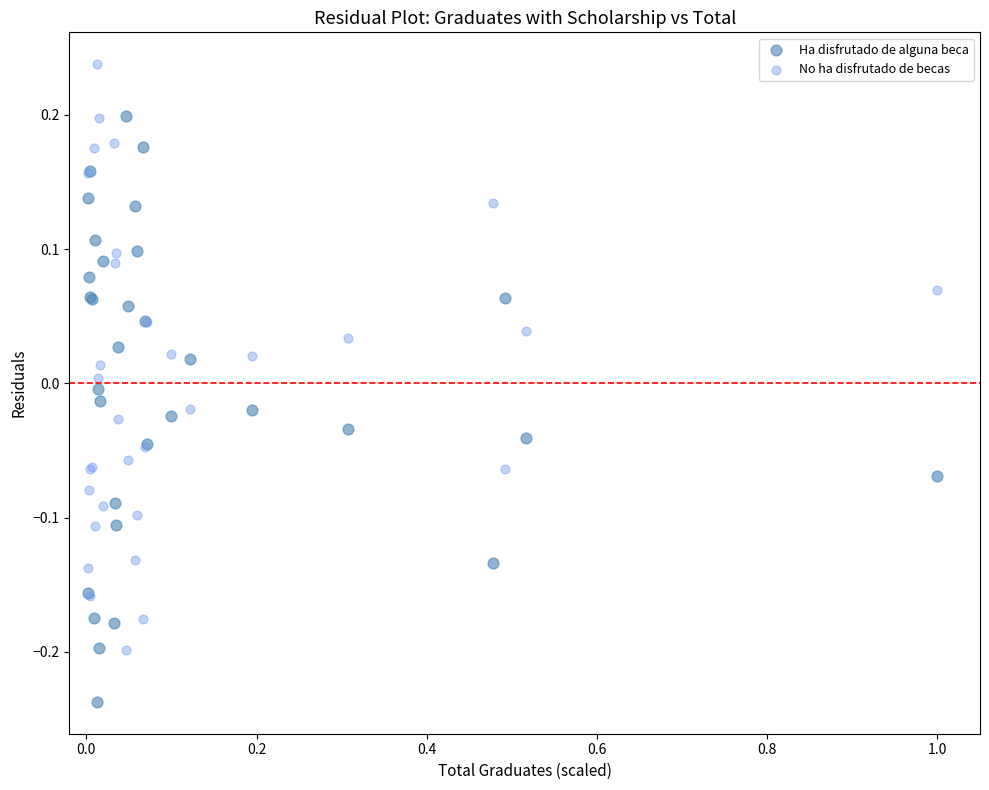

Which series contains the highest Y value?

No ha disfrutado de becas